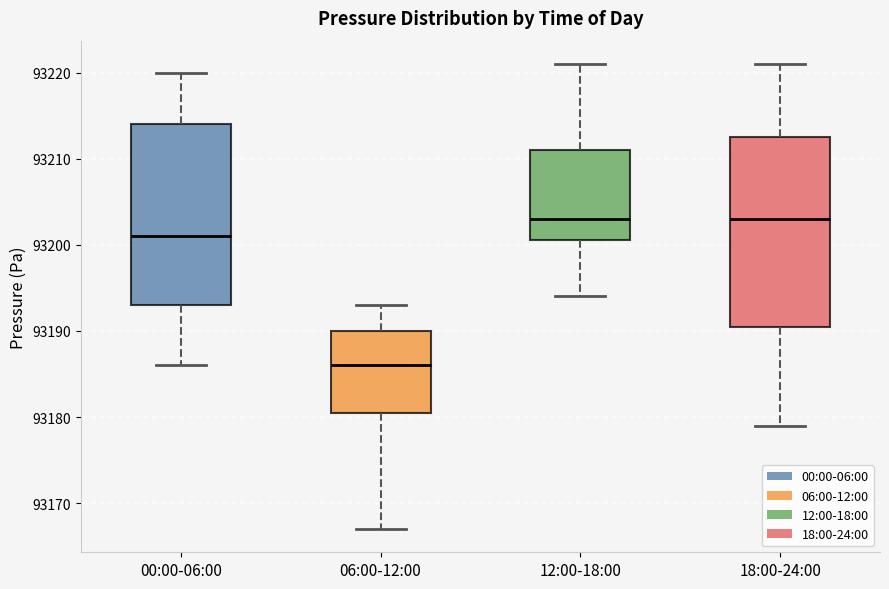

Reading left to right, read every box against the y-axis: the position of its median line, the range the box covers, and the ends of its whiskers. The values are not printed on the chart, so give them approximately, as read against the axis.

00:00-06:00: median 93201, box 93193 to 93214, whiskers 93186 to 93220
06:00-12:00: median 93186, box 93181 to 93190, whiskers 93167 to 93193
12:00-18:00: median 93203, box 93201 to 93211, whiskers 93194 to 93221
18:00-24:00: median 93203, box 93191 to 93213, whiskers 93179 to 93221